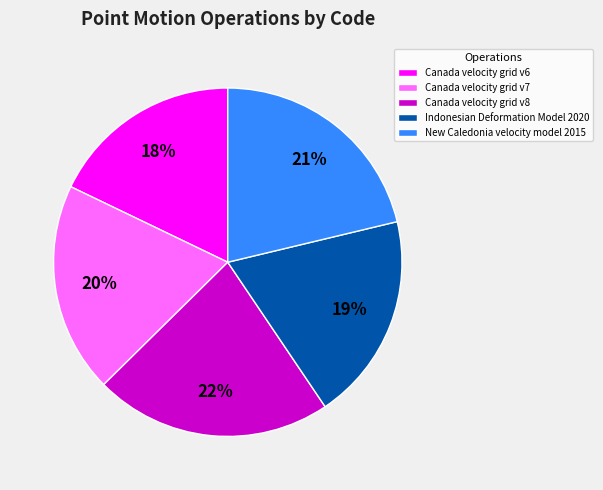

Count the number of slices in the pie.

5